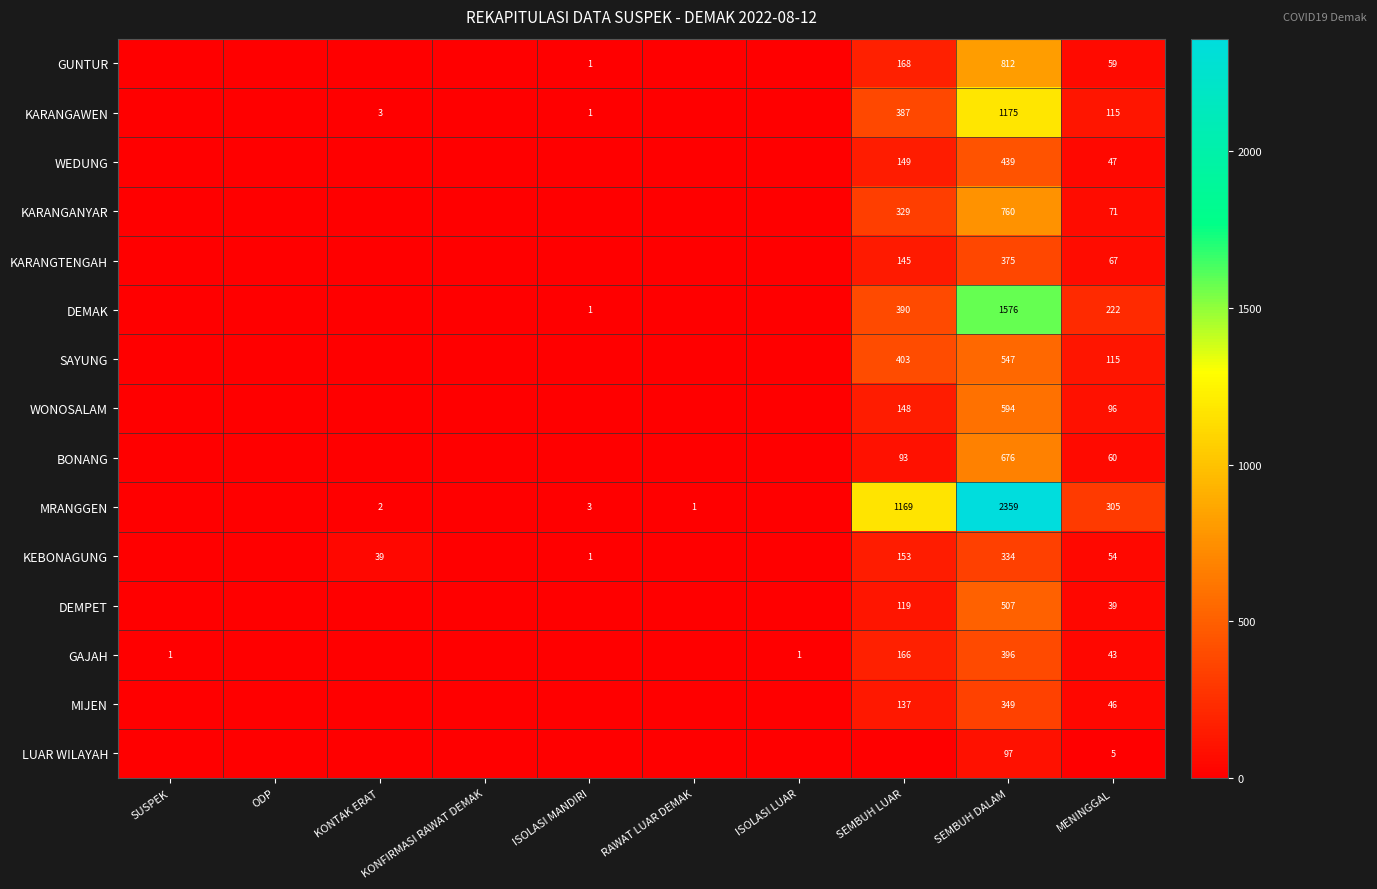

How many series are shown in this chart?

15